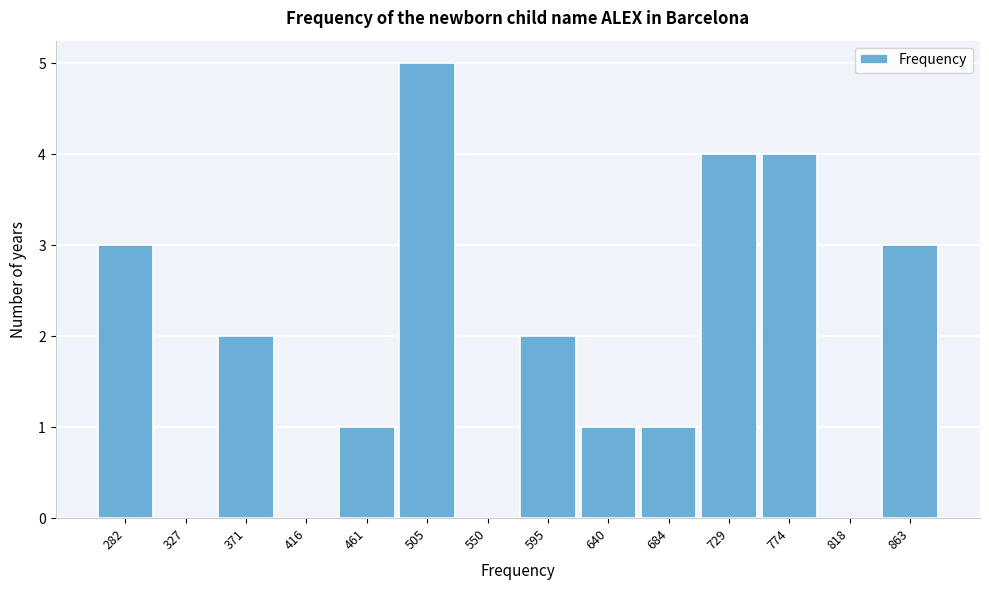

Reading left to right, list every bar in this chart as the range it spans on the x-axis followed by its height. Neither the bar edges nor the heights are printed on the chart, so give them approximately, as read against the axes.

260 to 305: 3
305 to 350: 0
350 to 395: 2
395 to 440: 0
440 to 485: 1
485 to 530: 5
530 to 575: 0
575 to 620: 2
620 to 660: 1
660 to 705: 1
705 to 750: 4
750 to 795: 4
795 to 840: 0
840 to 885: 3